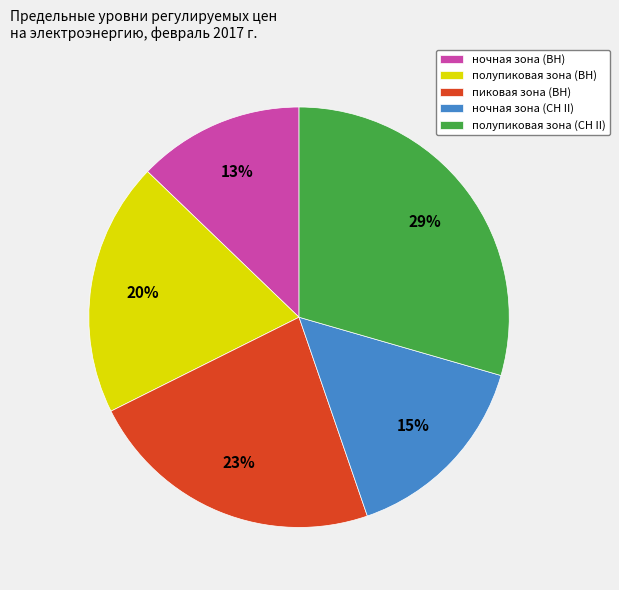

To the nearest percent, what portion does полупиковая зона (ВН) represent?

20%